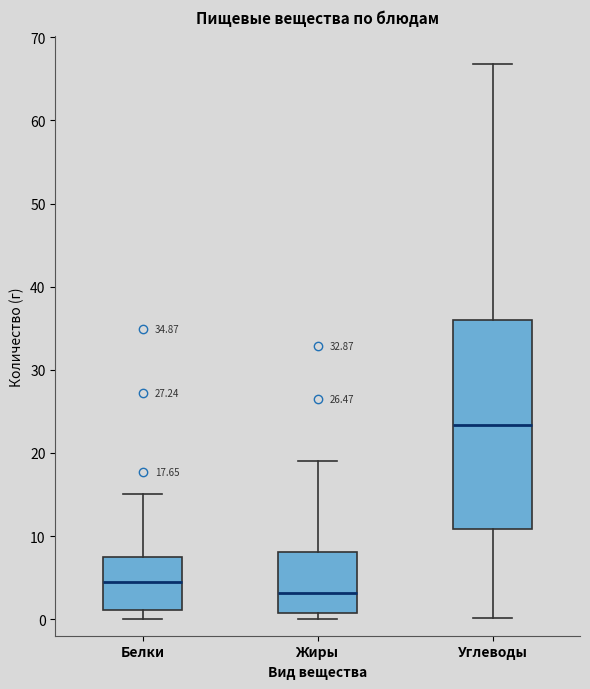

Which box's median line is the lowest?

Жиры